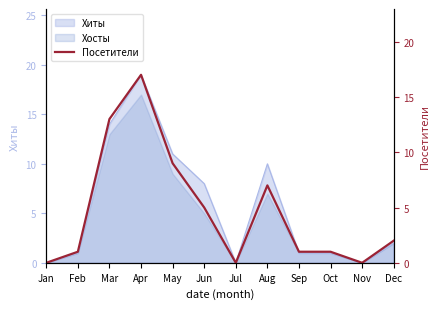

Reading right to left, extract all data points from this chart.

Dec=2	Nov=0	Oct=1	Sep=1	Aug=7	Jul=0	Jun=5	May=9	Apr=17	Mar=13	Feb=1	Jan=0